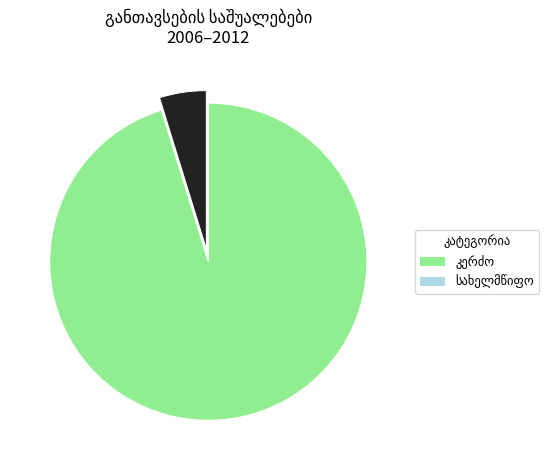

Does any single category account for the majority?

Yes